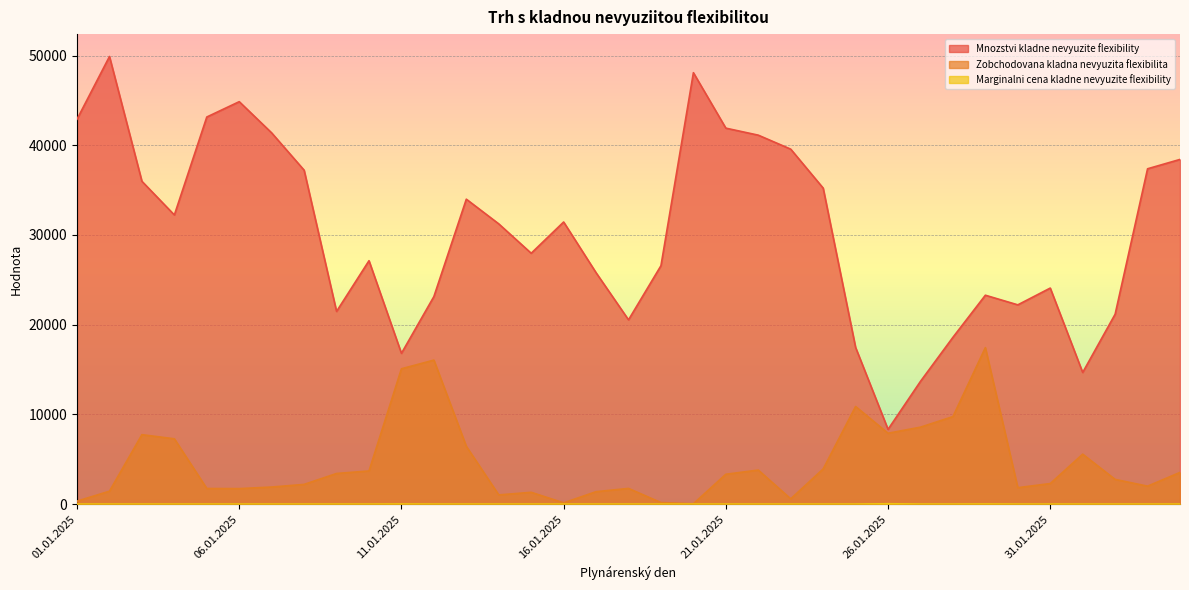

What is the total value across all series at 03.02.2025?

39375.0